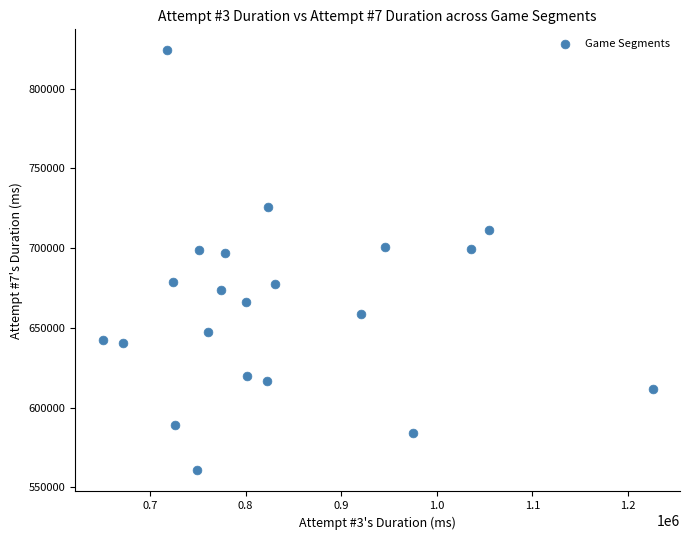

What is the range of Y values (max minus min)?

263387